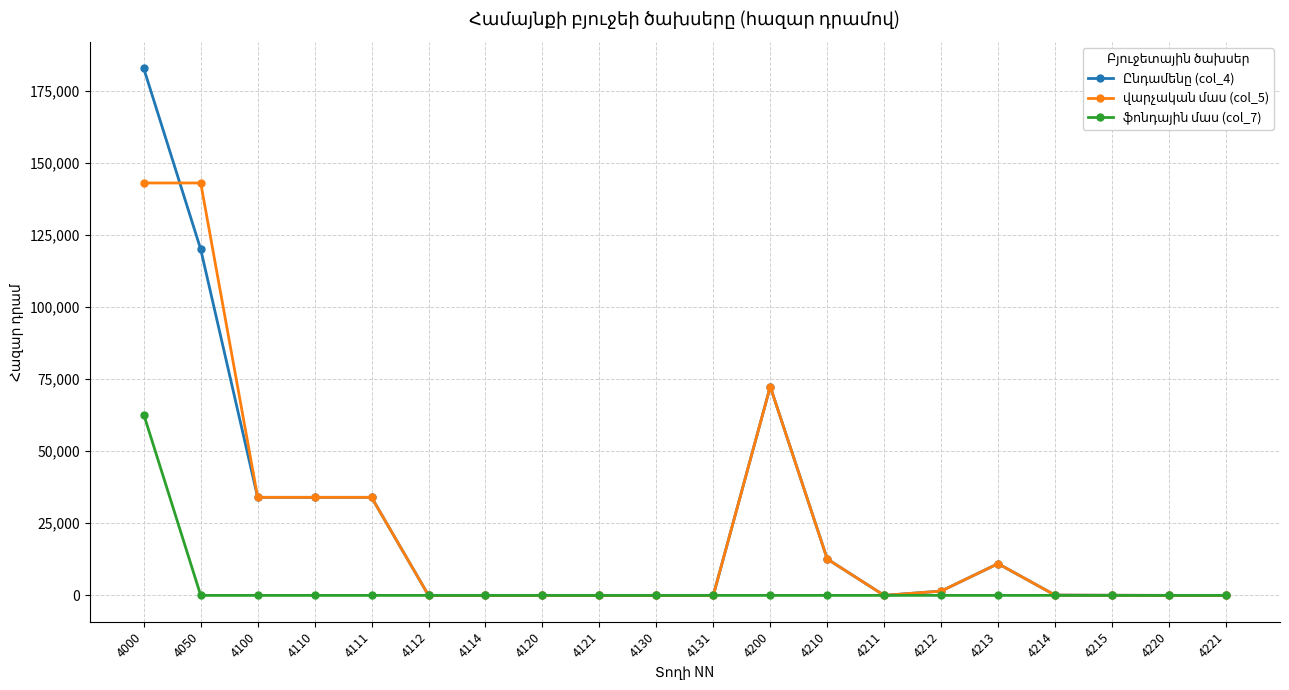

What is the maximum value shown in the chart?

182716.5